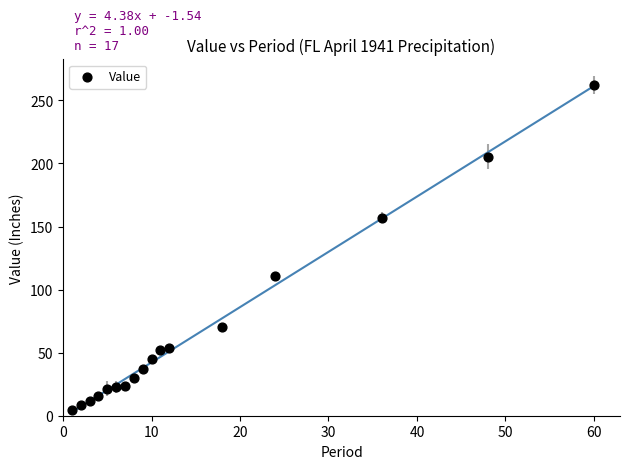

What is the range of Y values (max minus min)?

257.9